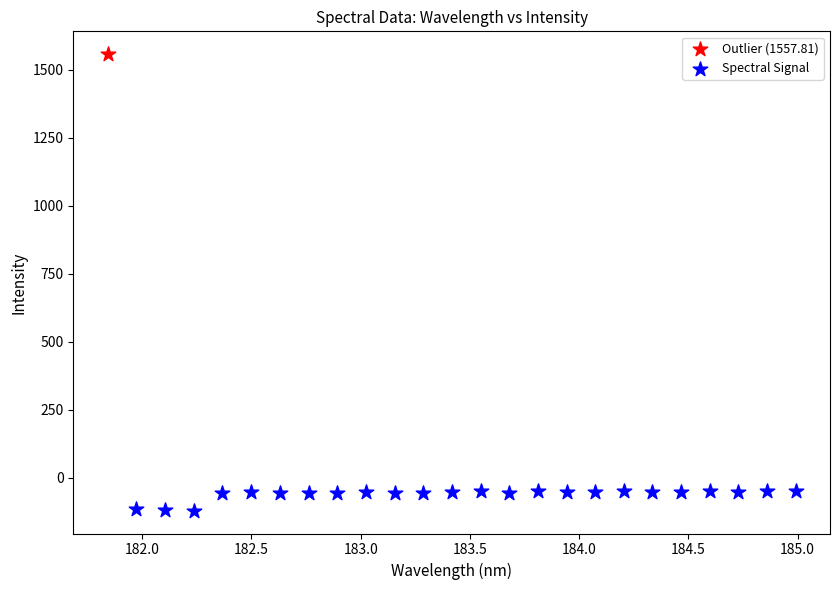

What are all the series names shown in the legend?

Outlier (1557.81), Spectral Signal